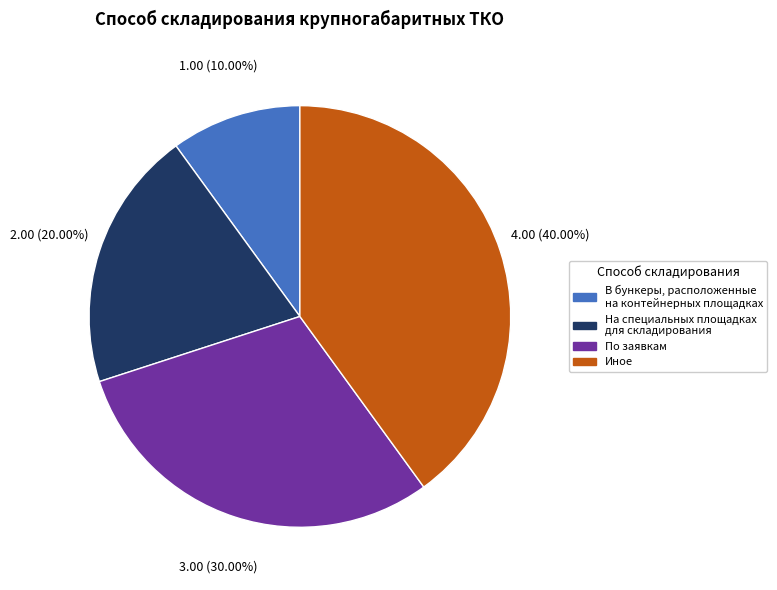

How many slices are in this pie chart?

4